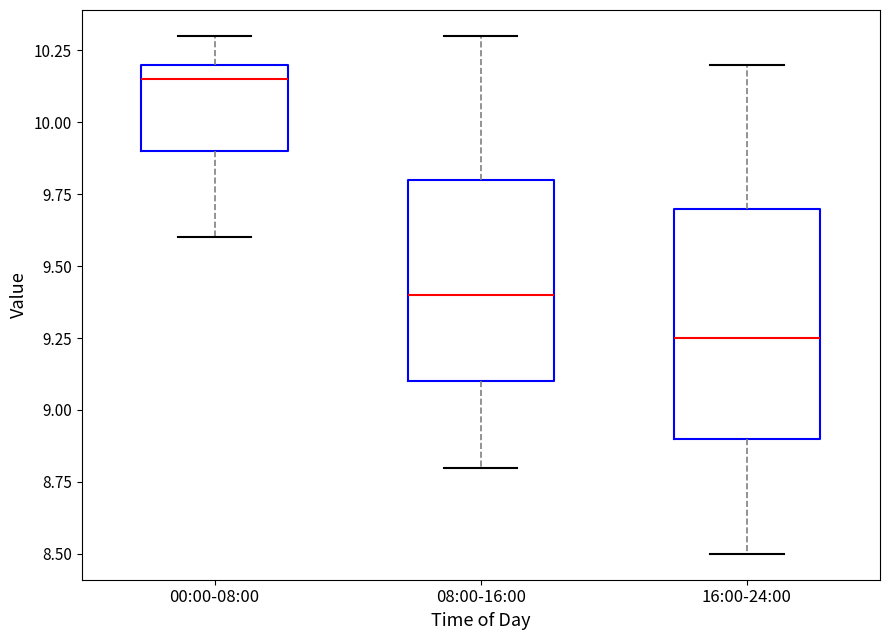

Reading left to right, transcribe this box plot: for each box, give where its median line is, the range the box spans, and where its two whiskers end, as read against the y-axis. The values are not printed on the chart, so give them approximately, as read against the axis.

00:00-08:00: median 10.15, box 9.90 to 10.20, whiskers 9.60 to 10.30
08:00-16:00: median 9.40, box 9.10 to 9.80, whiskers 8.80 to 10.30
16:00-24:00: median 9.25, box 8.90 to 9.70, whiskers 8.50 to 10.20